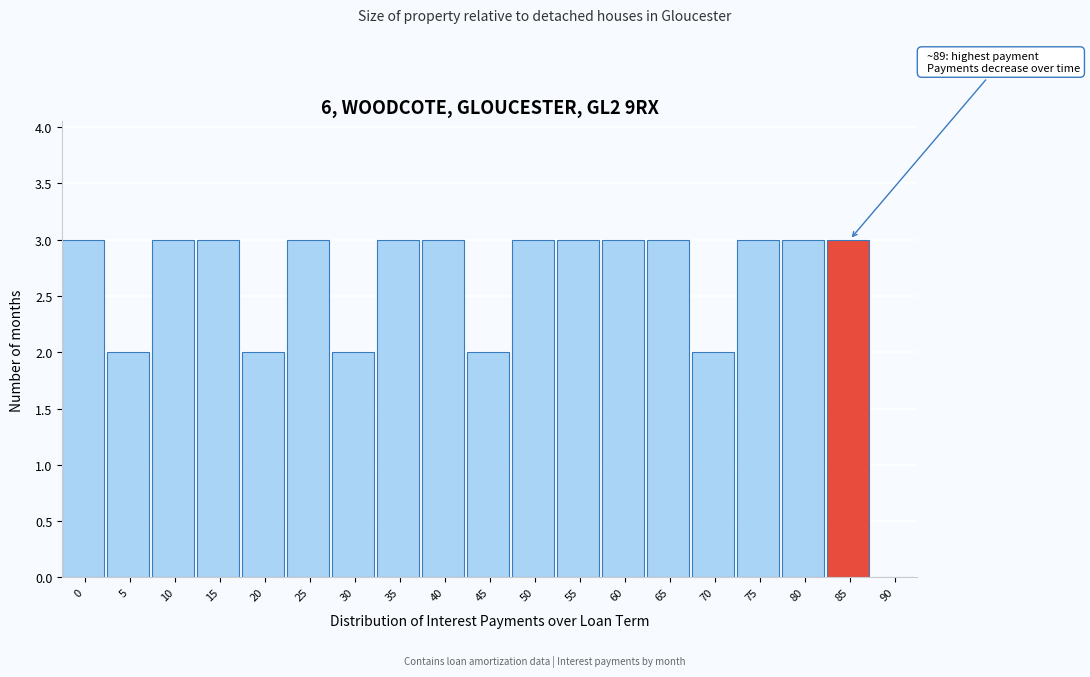

Reading left to right, transcribe all the data shown in this chart.

0=3	5=2	10=3	15=3	20=2	25=3	30=2	35=3	40=3	45=2	50=3	55=3	60=3	65=3	70=2	75=3	80=3	85=3	90=0